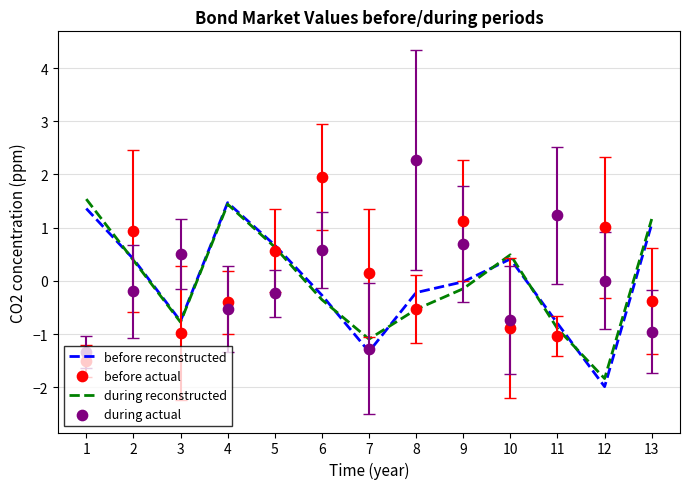

Which series reaches the minimum Y coordinate?

before reconstructed